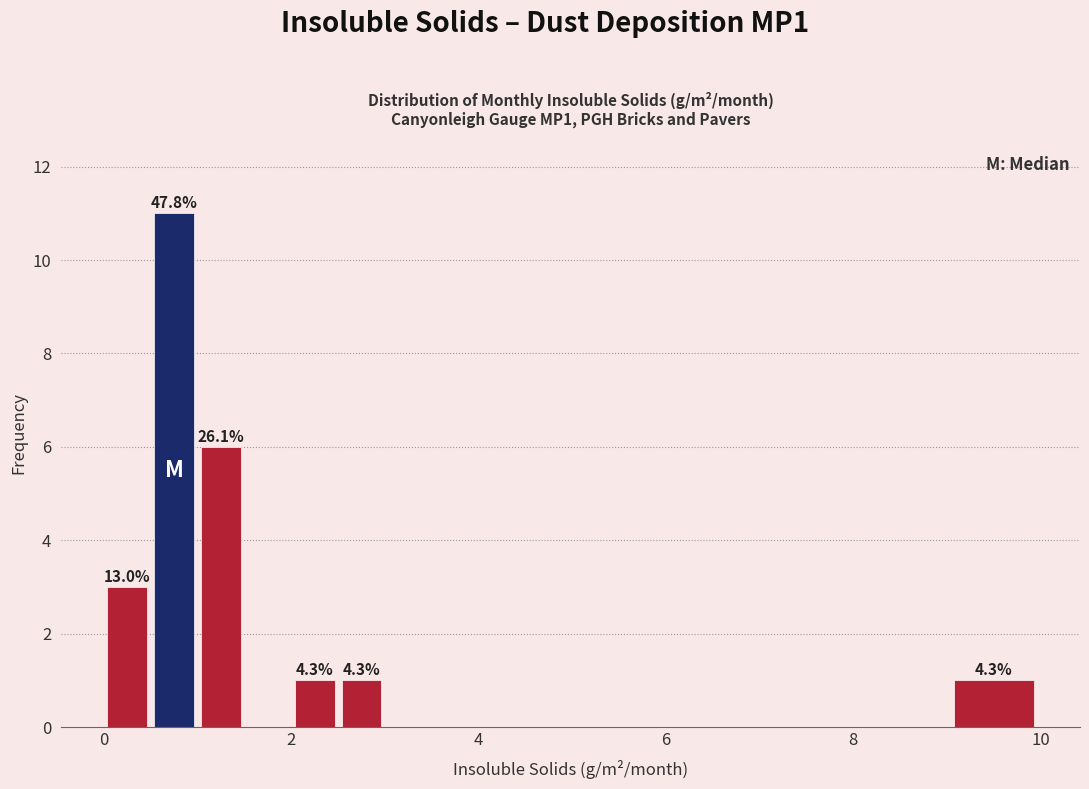

Read against the x-axis, roughly where is the centre of the tallest bar?

0.8